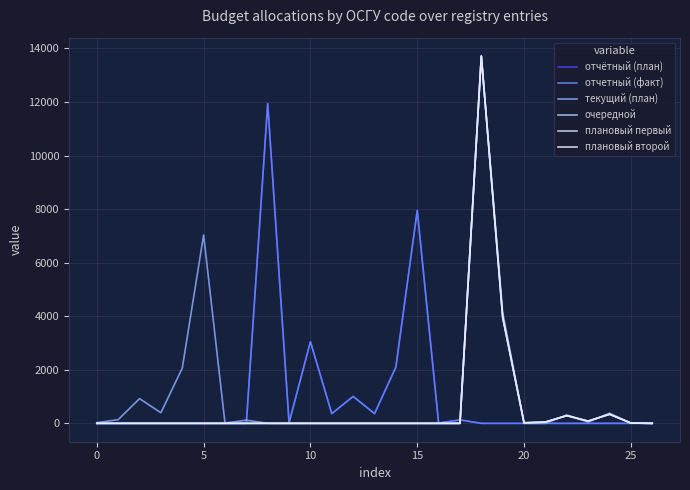

Which category has the highest value across all series?

18